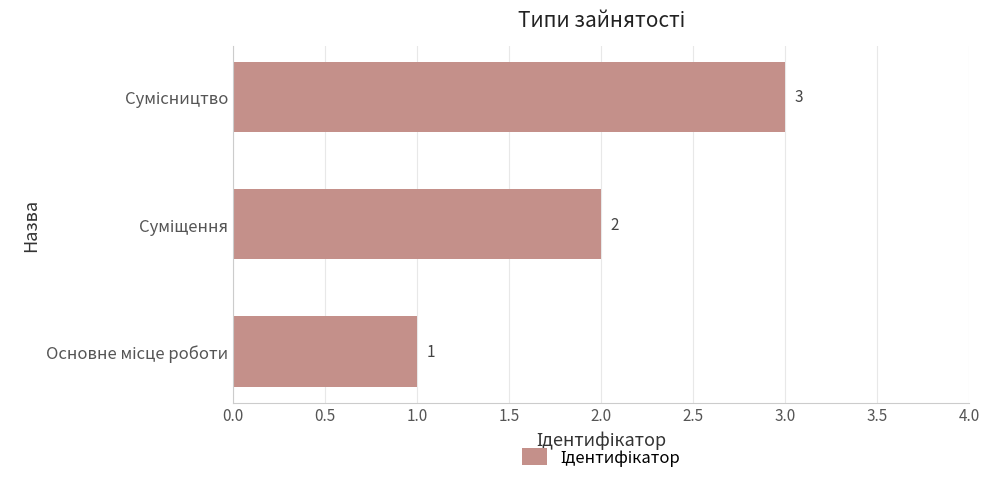

What is the maximum value shown in the chart?

3